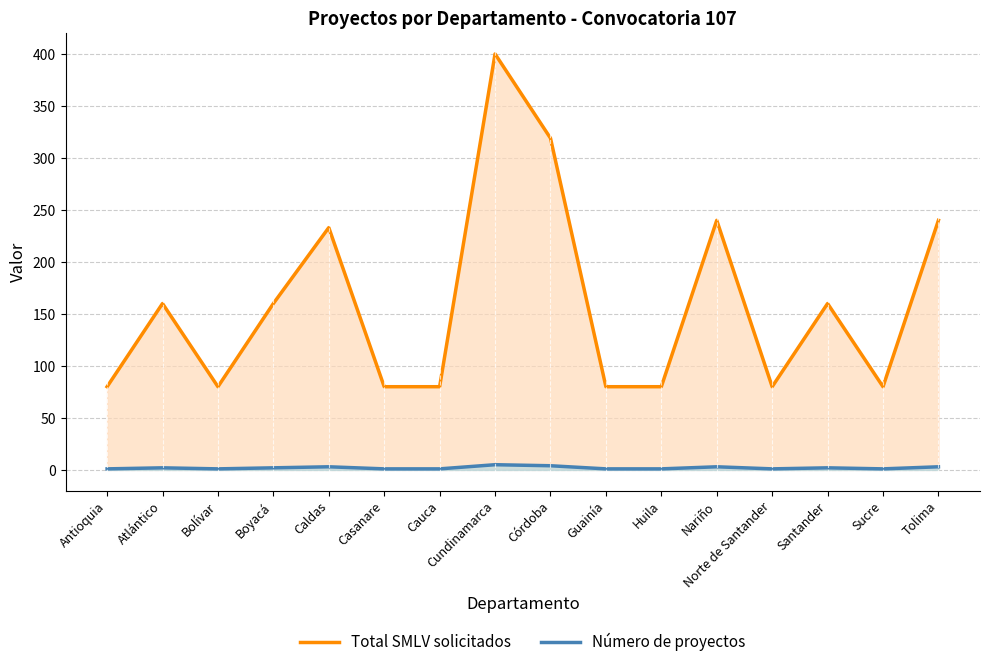

How many lines are shown in the chart?

2